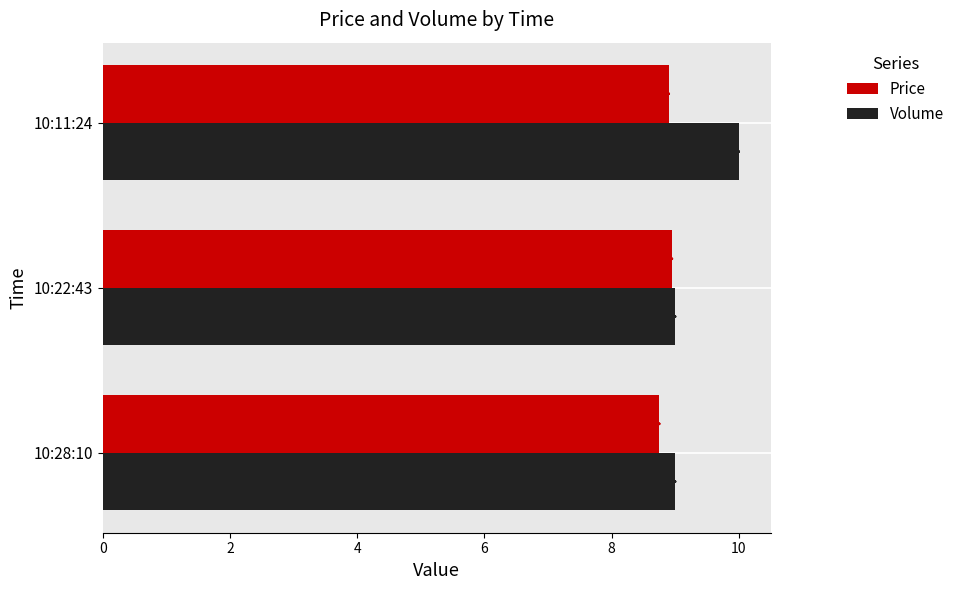

At which category is the sum across all series the highest?

10:11:24